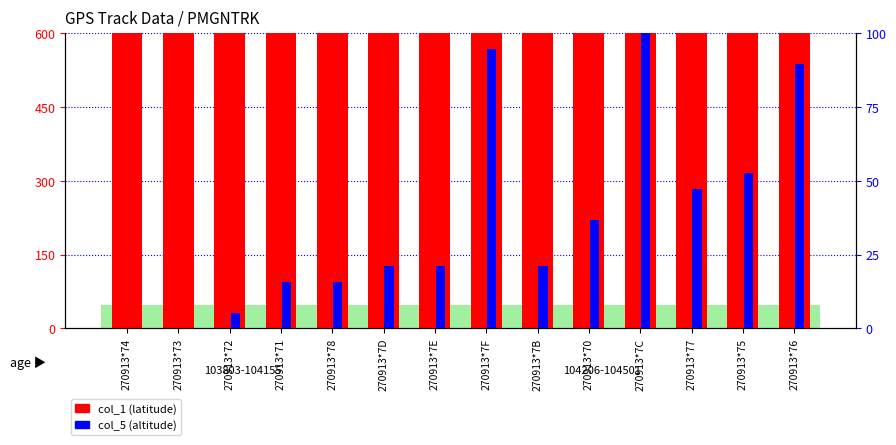

Where is col_1 (latitude) nearest to the value 1054?

270913*70